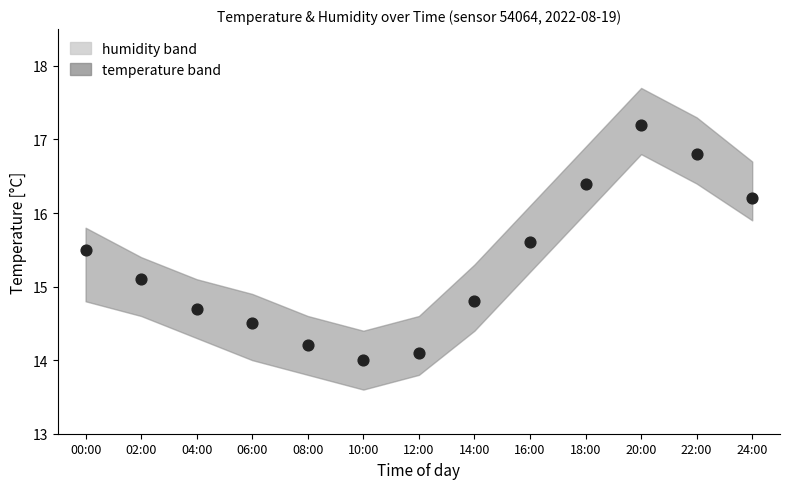

Is the value of temperature (obs) at 22:00 greater than the value of humidity (obs) at 08:00?

No